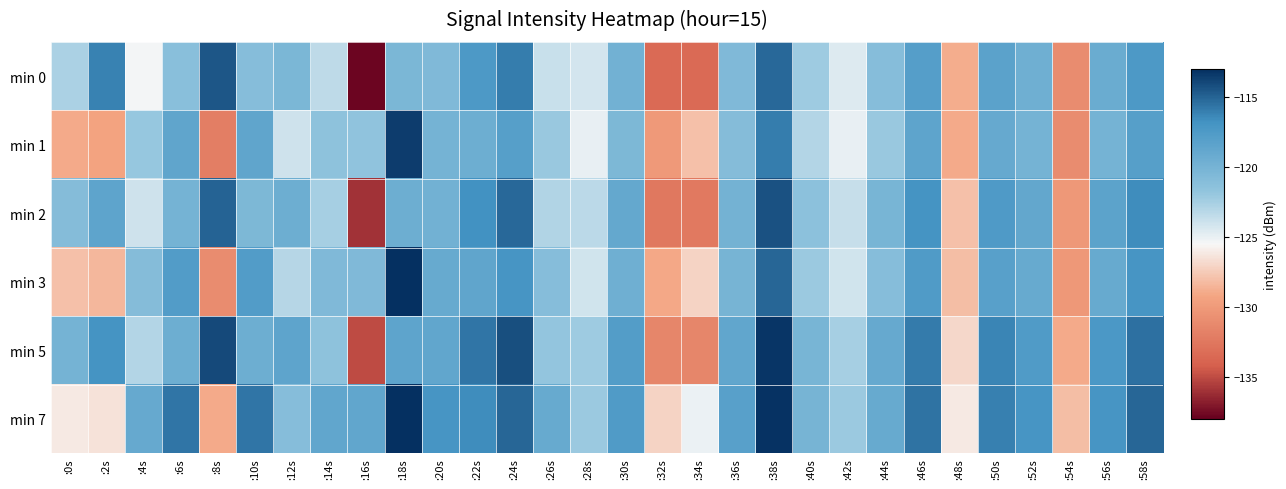

What is the total value across all series at :4s?

-734.3